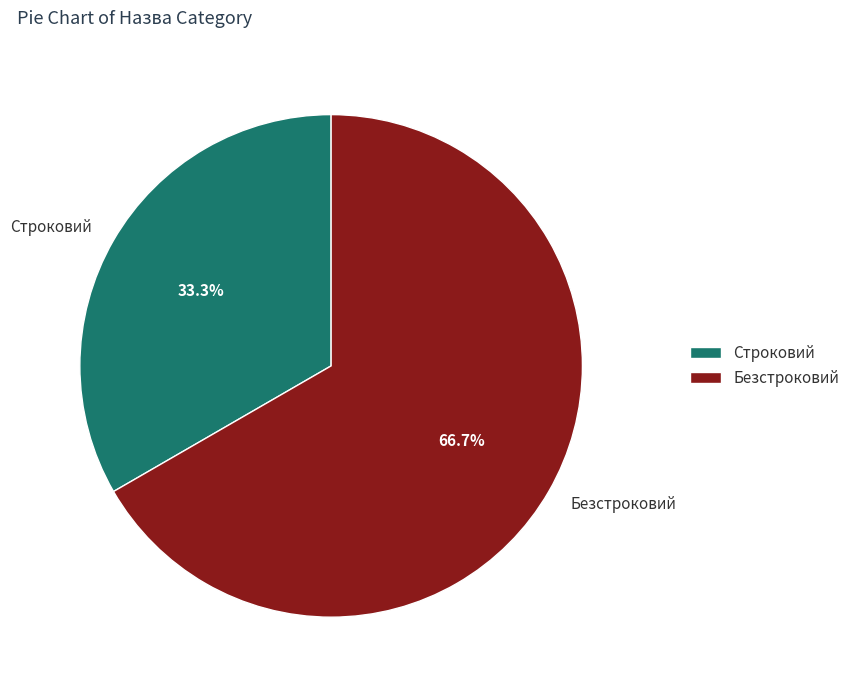

Rank the categories by value from lowest to highest.

Строковий, Безстроковий